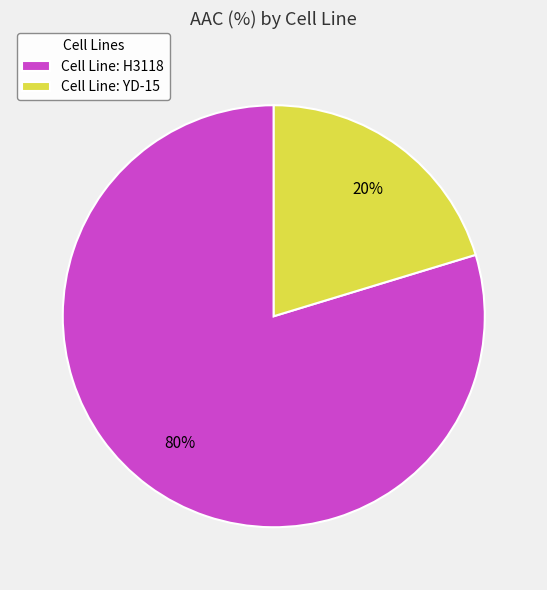

Which has a higher value, Cell Line: H3118 or Cell Line: YD-15?

Cell Line: H3118